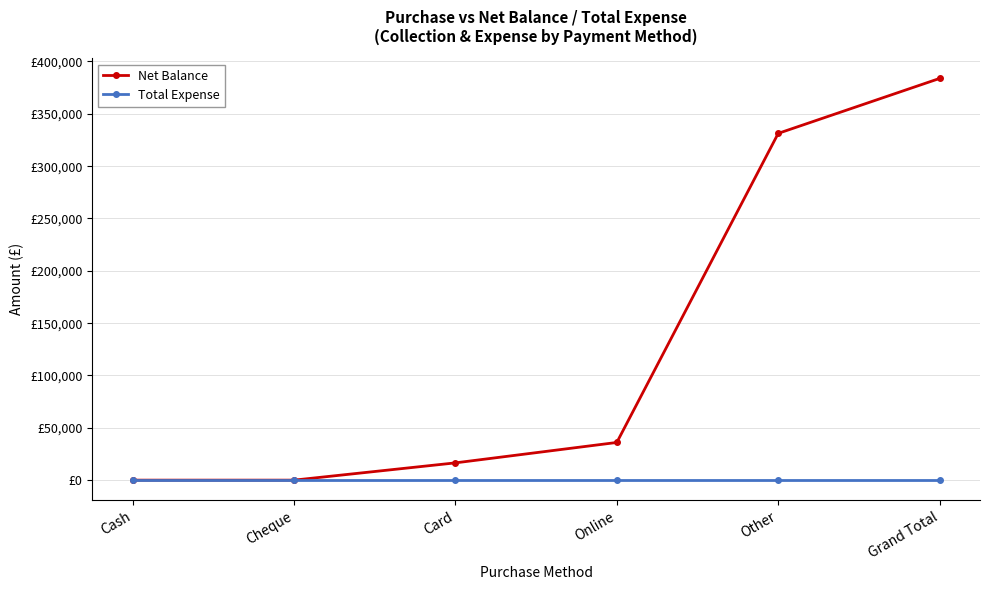

What are all the series names shown in the legend?

Net Balance, Total Expense